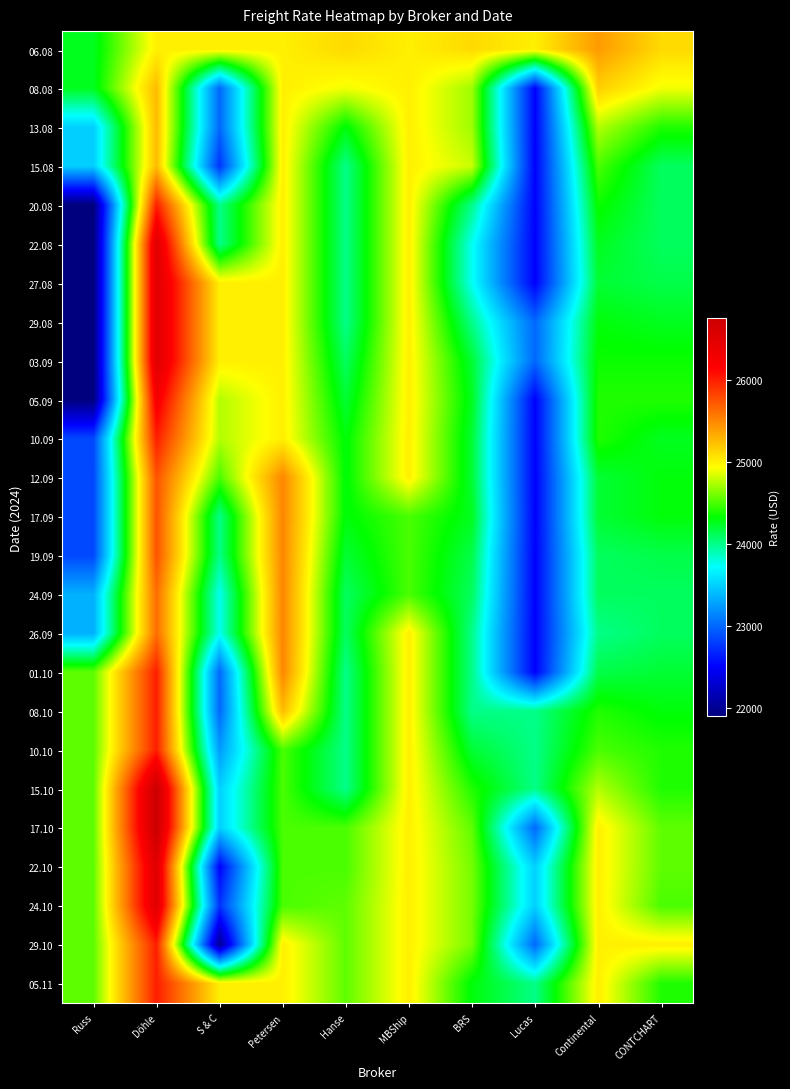

Which series changed the most between Döhle and Hanse?

15.10